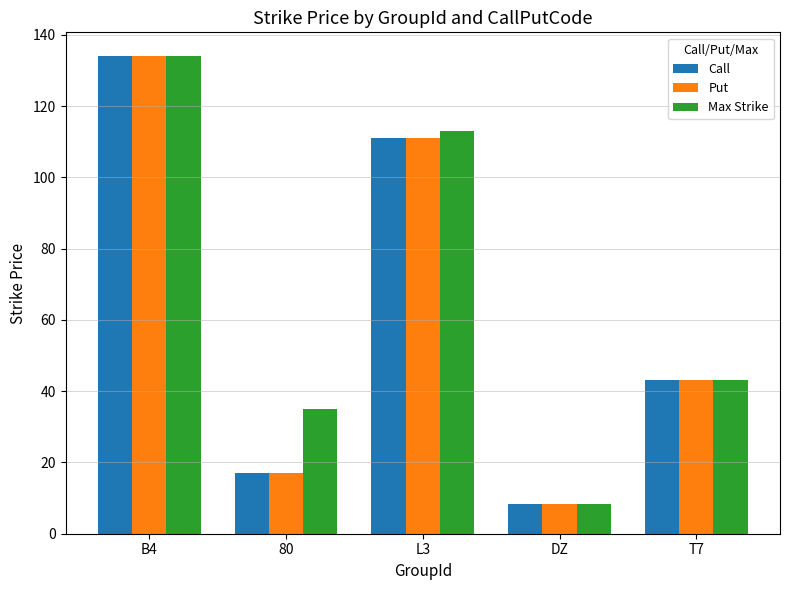

How many values in the Call series are below 43?

2